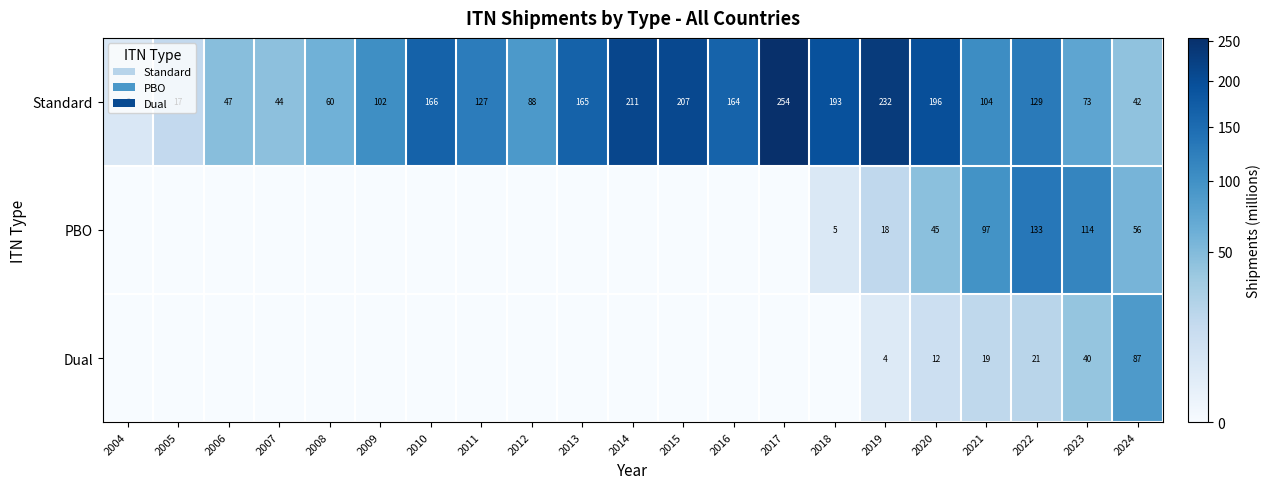

How many values in the Standard series are below 127?

10